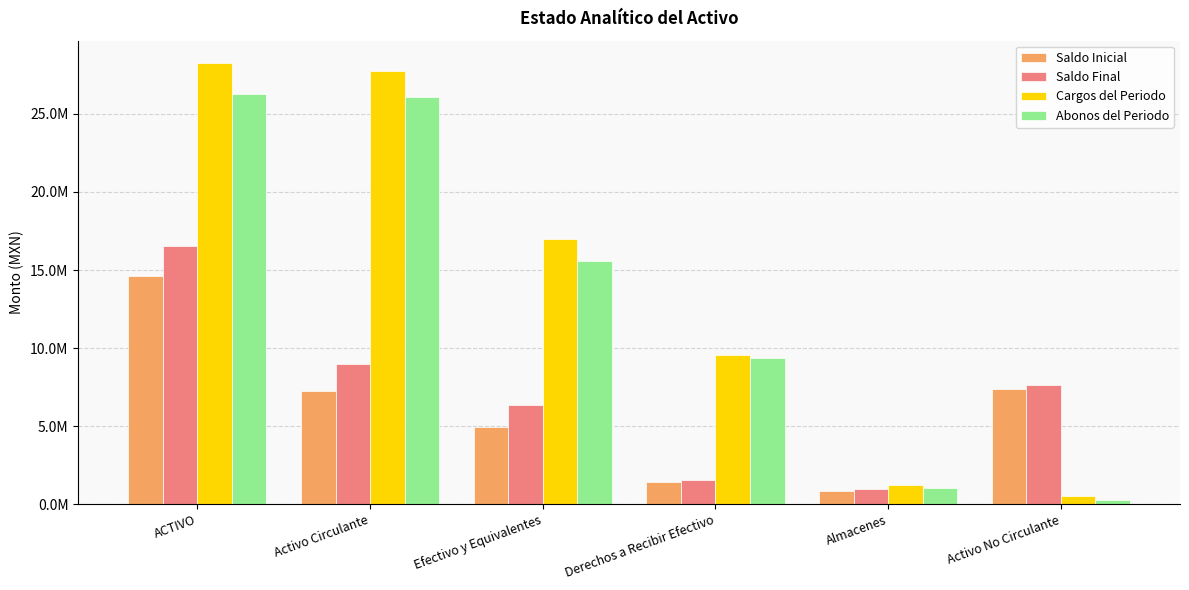

What are all the series names shown in the legend?

Saldo Inicial, Saldo Final, Cargos del Periodo, Abonos del Periodo